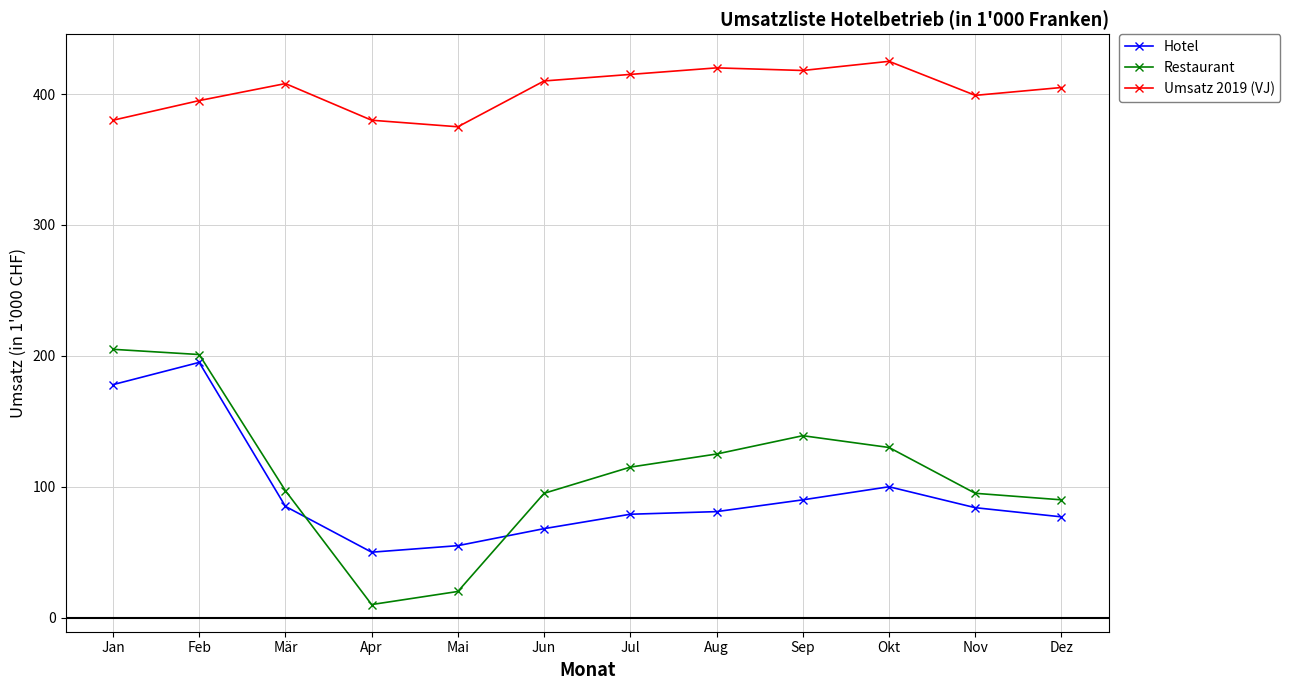

What is the sum of all Restaurant values?

1322